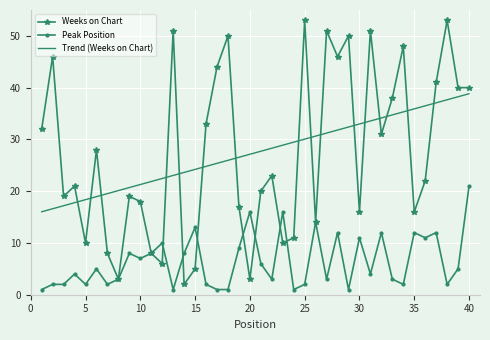

True or false: Weeks on Chart and Trend (Weeks on Chart) intersect in this chart.

True